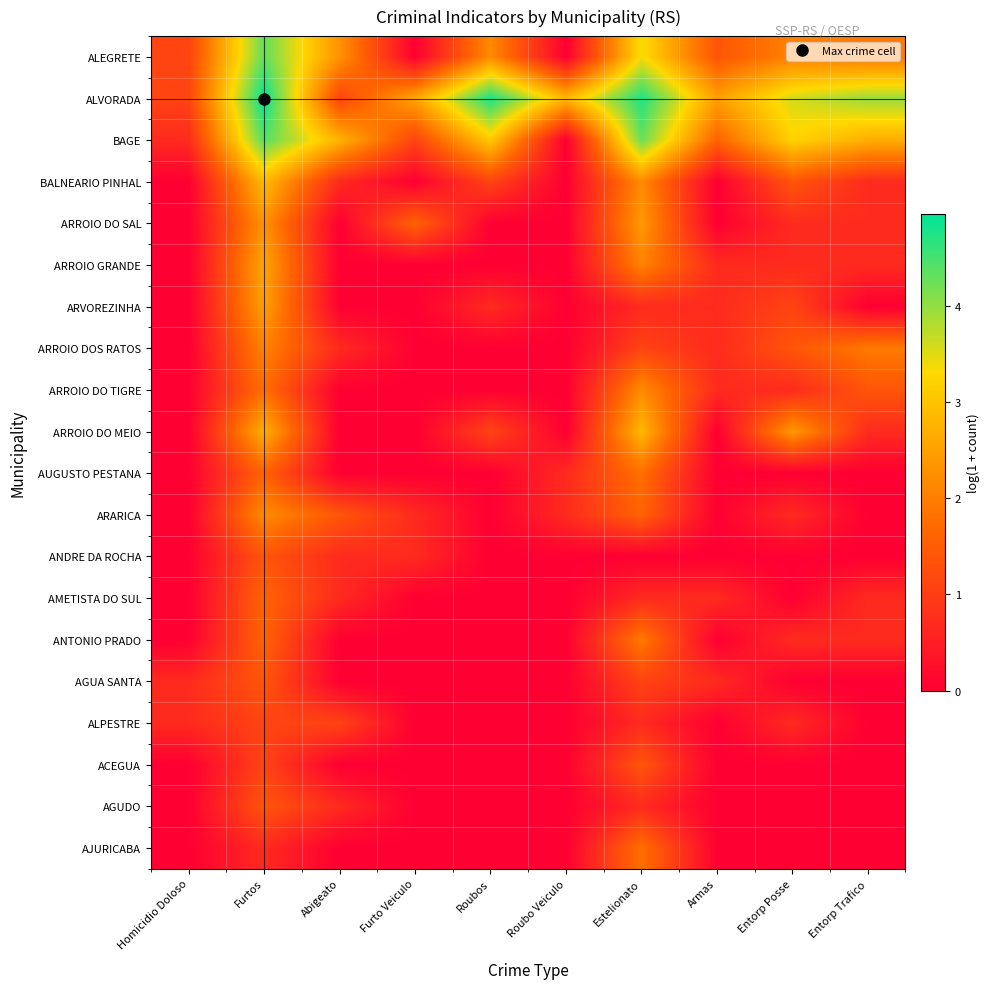

Which has a higher value, Entorp Trafico or Furtos?

Furtos